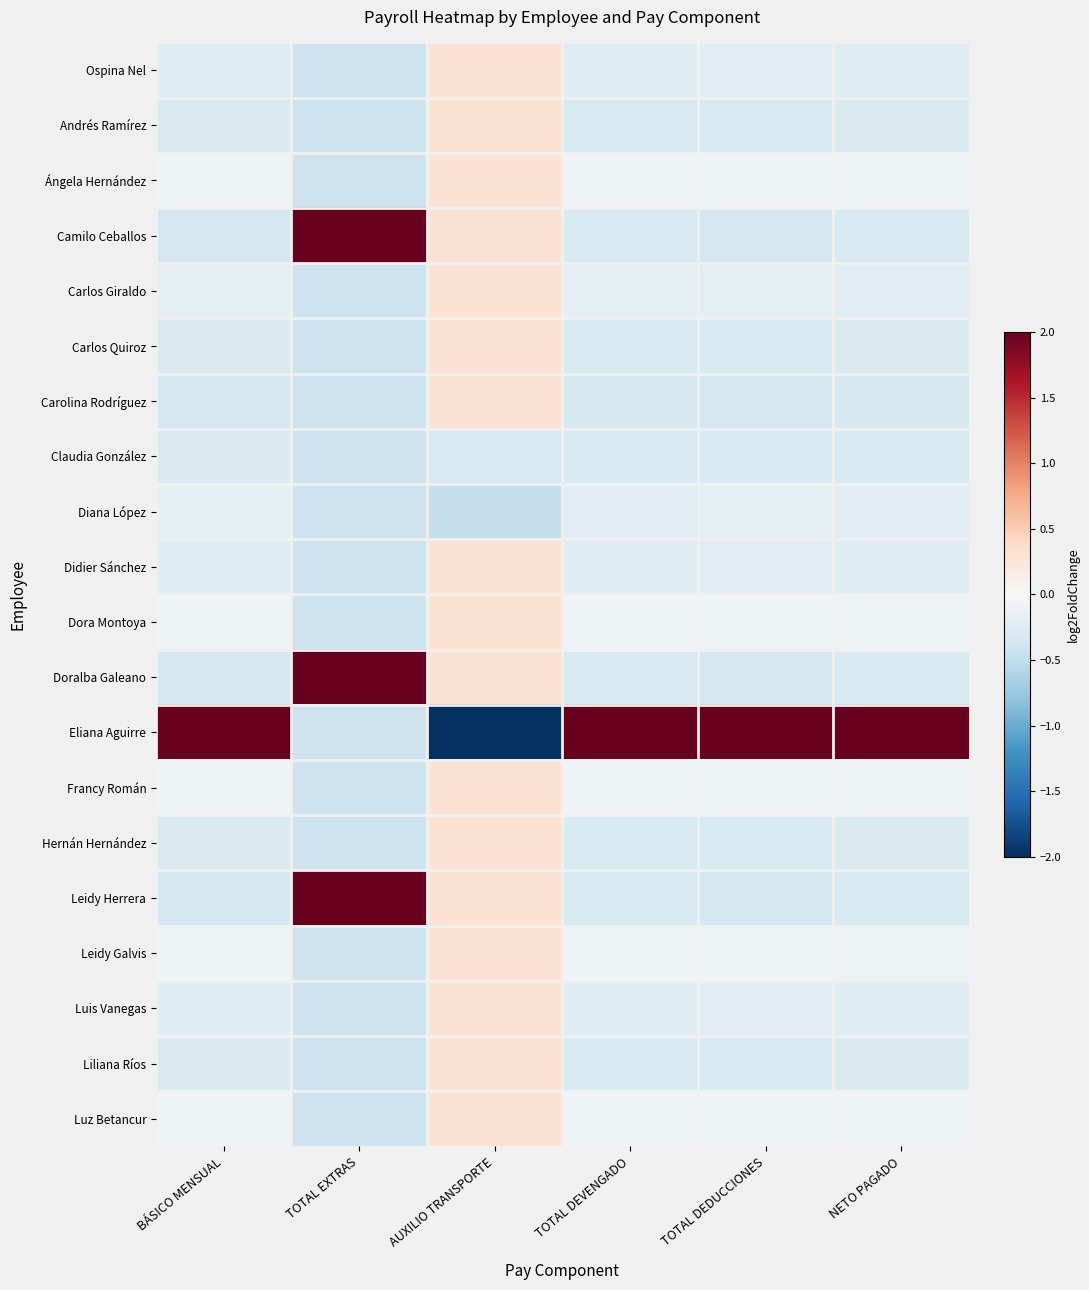

Between TOTAL EXTRAS and AUXILIO TRANSPORTE, which series saw the biggest shift?

Eliana Aguirre